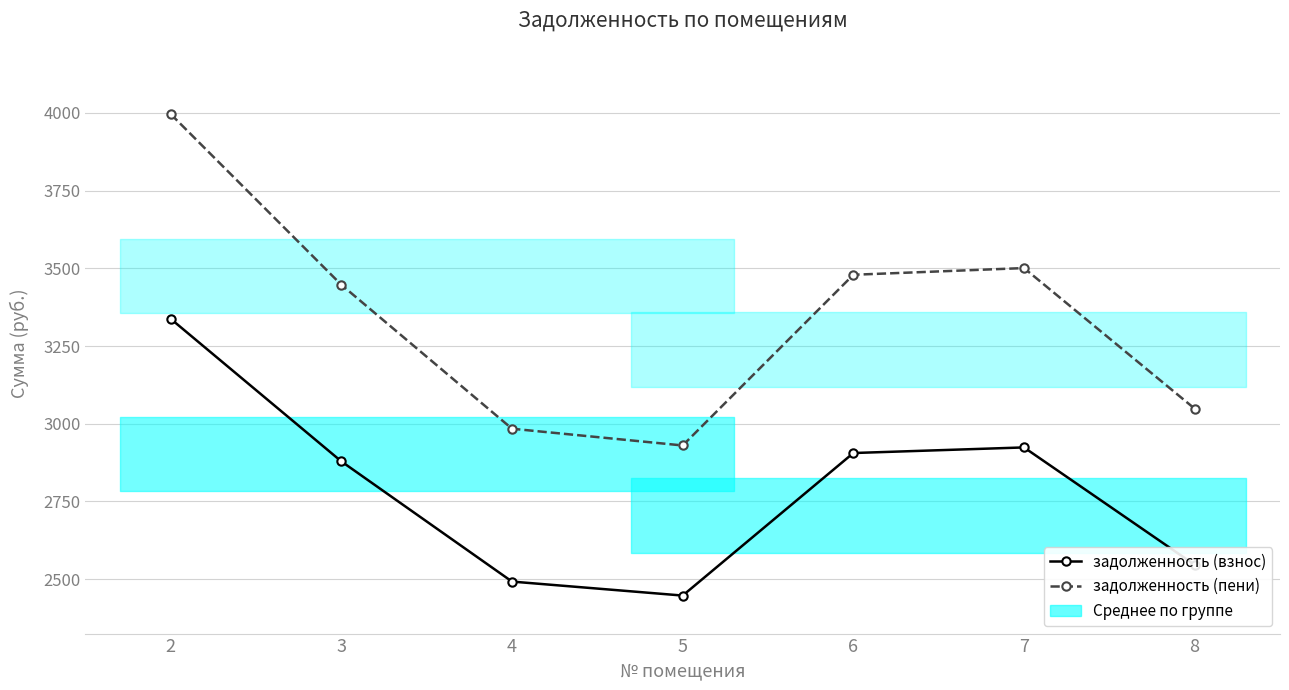

Which label corresponds to the largest value in the chart?

2